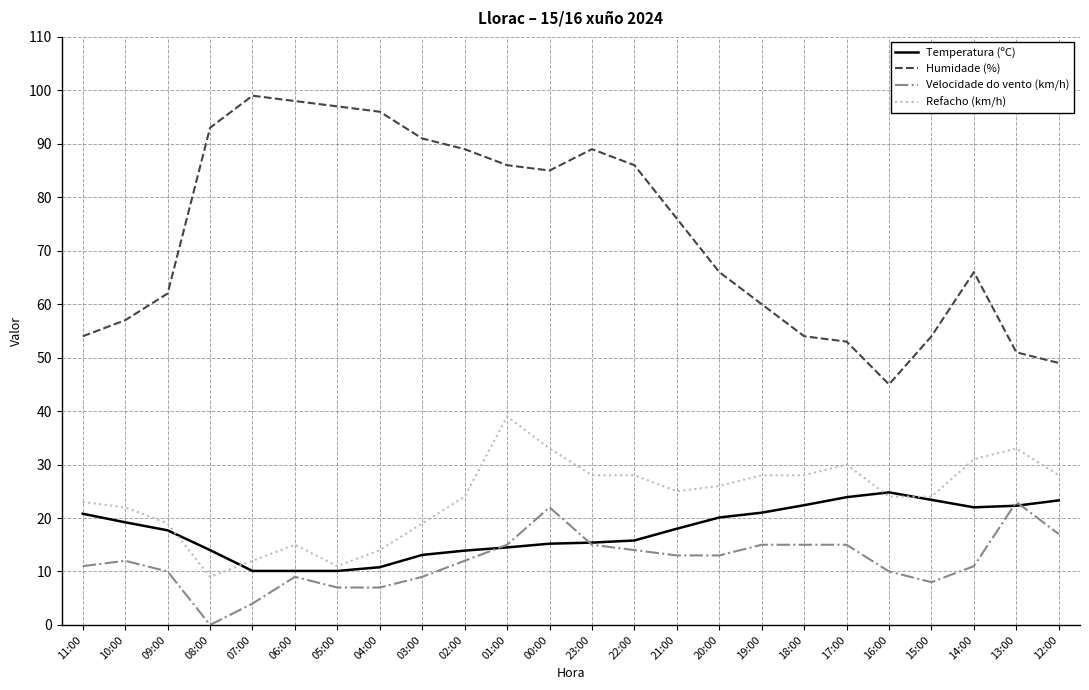

At how many categories does at least one series exceed 84?

11